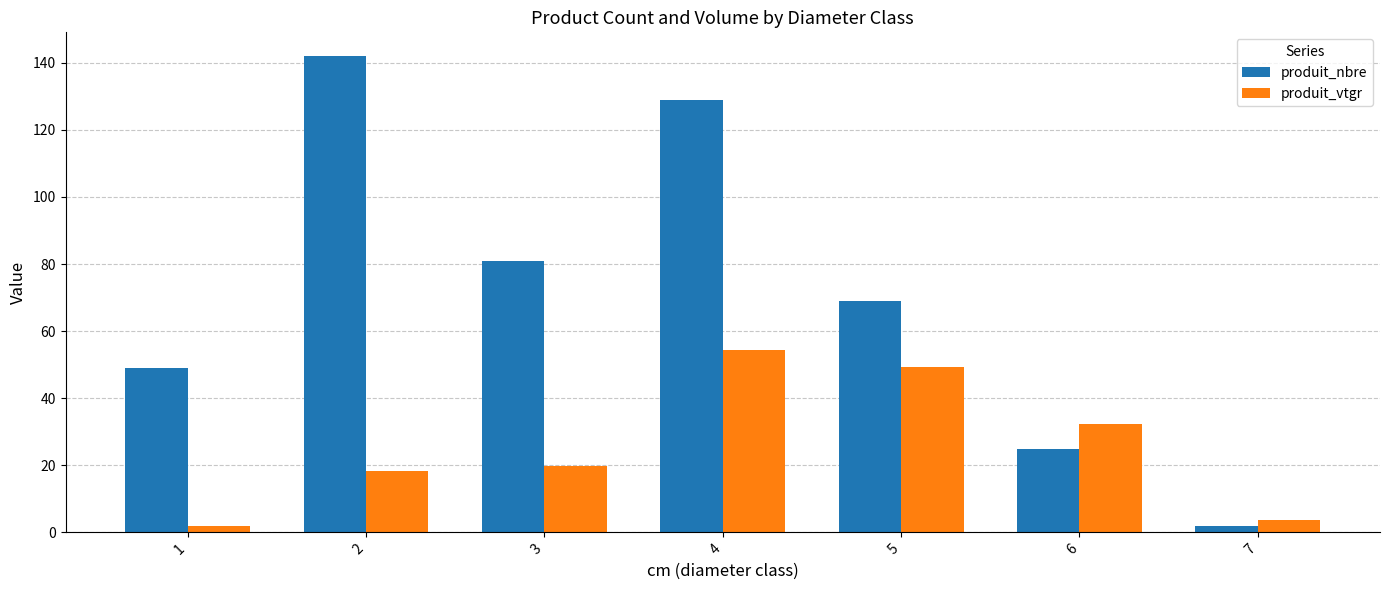

What is the lowest value of the produit_nbre series?

2.0